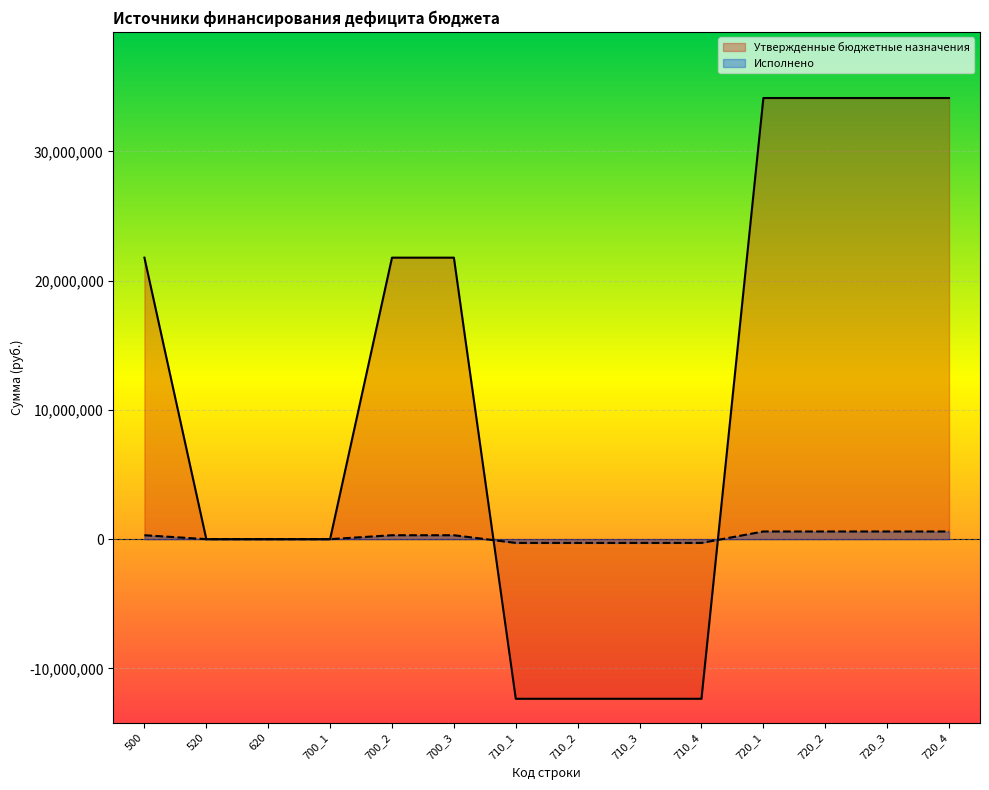

How many lines are shown in the chart?

2